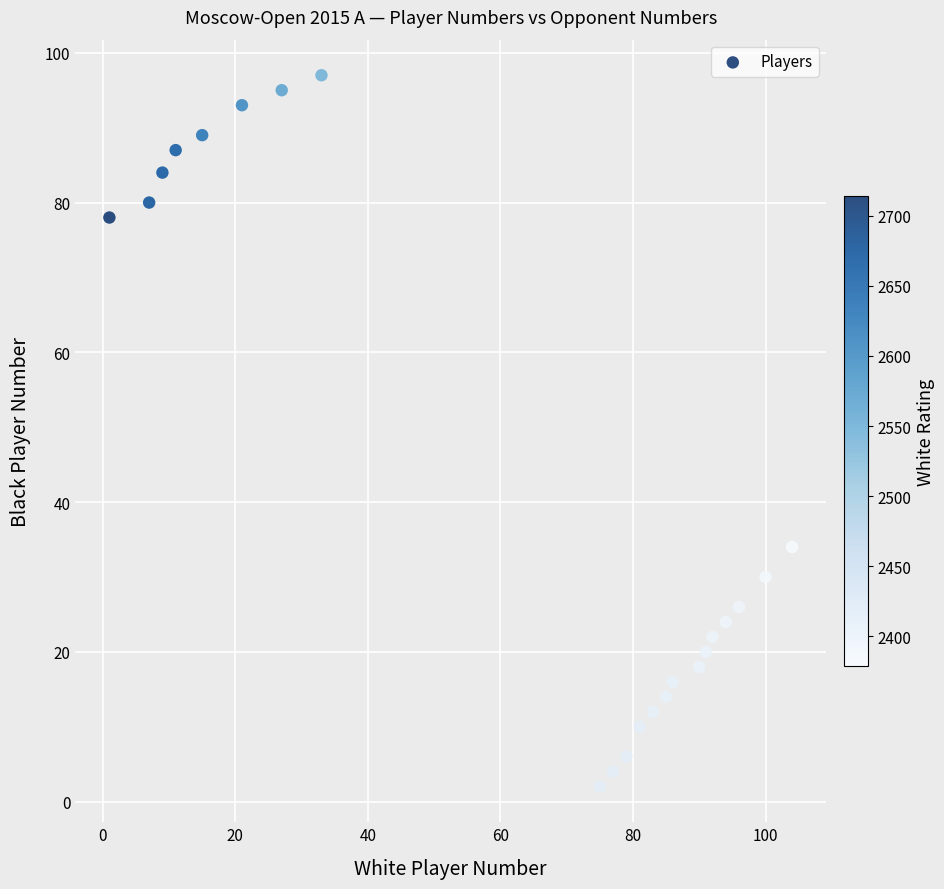

What Y value in the scatter plot is closest to 49?

34